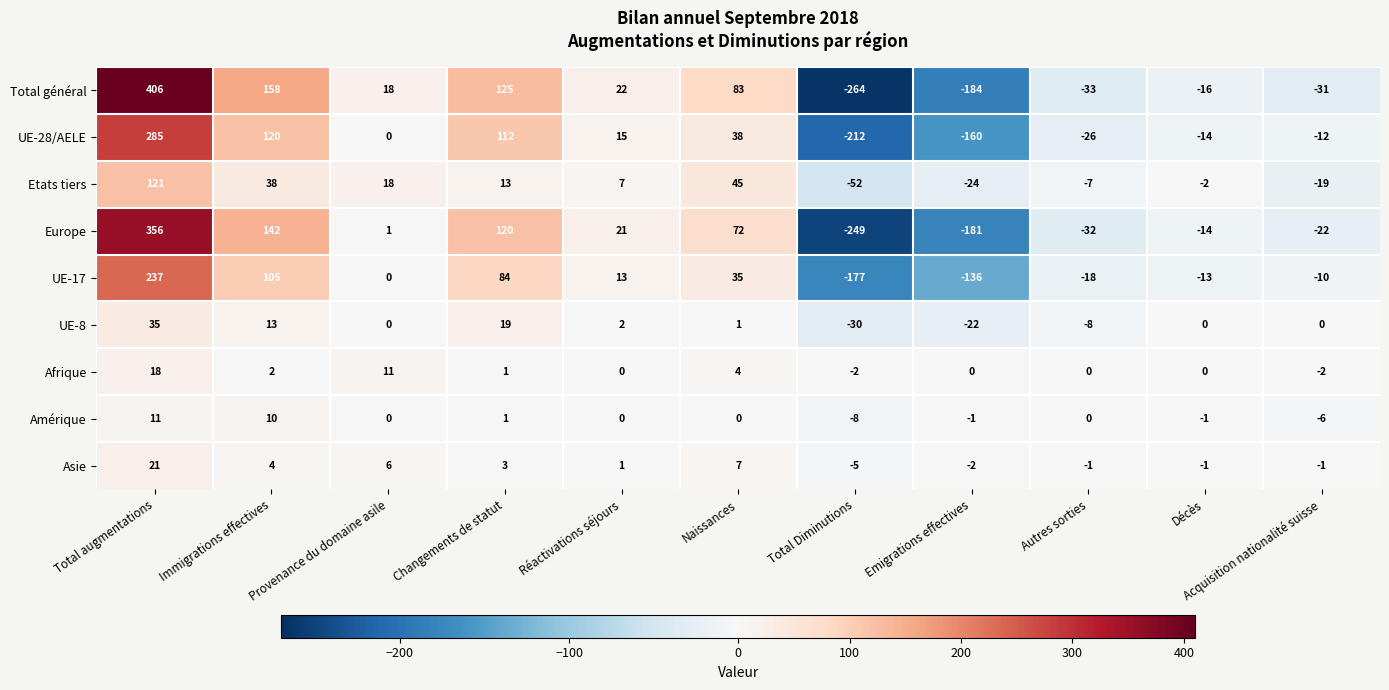

Is the value of Asie at Changements de statut greater than the value of Afrique at Acquisition nationalité suisse?

Yes